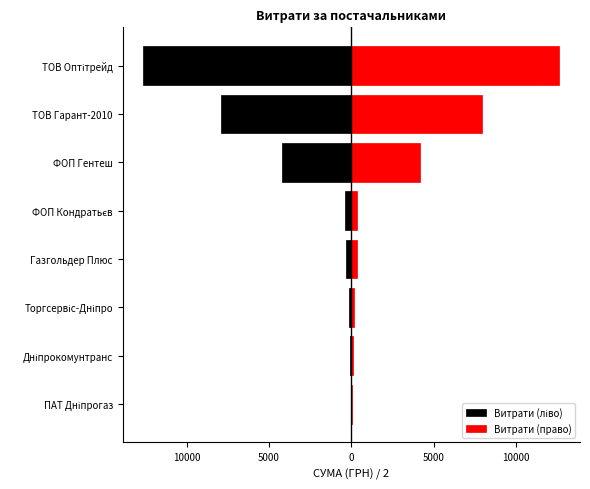

Rank the series by their average value, from lowest to highest.

Витрати (ліво), Витрати (право)